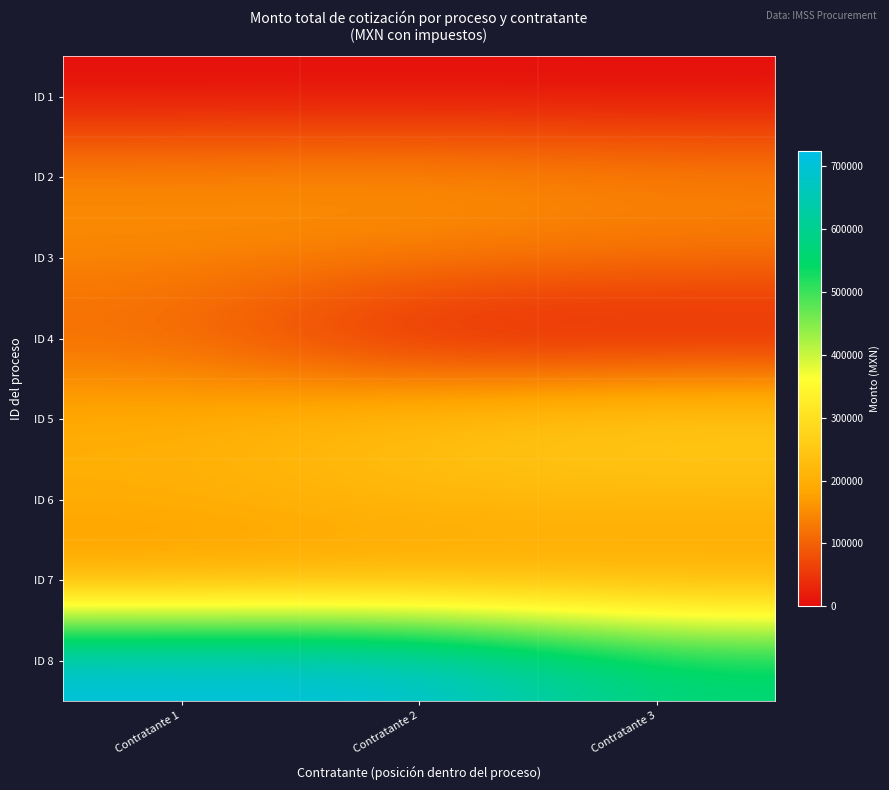

Which series has the widest spread of values?

ID 8